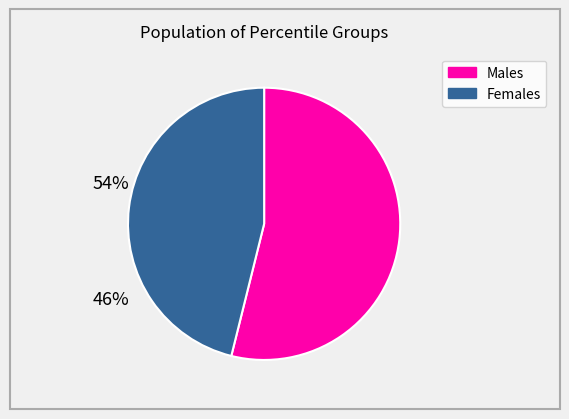

The Males slice represents 63% of the pie. True or false?

False